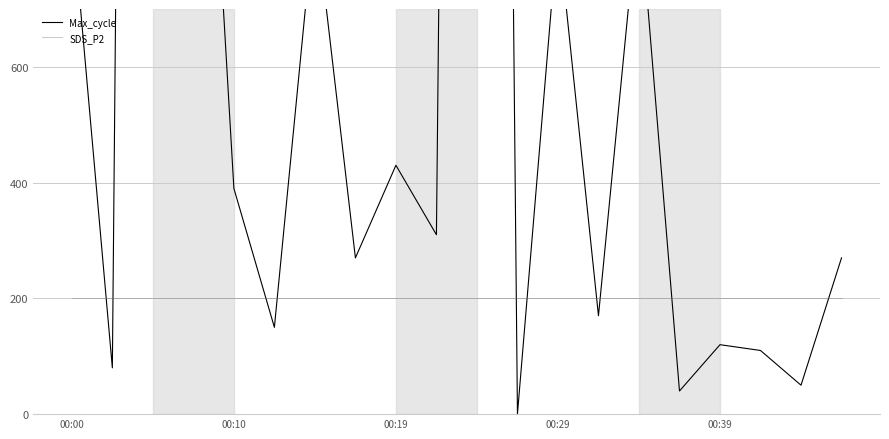

What position from the right is 6?

14